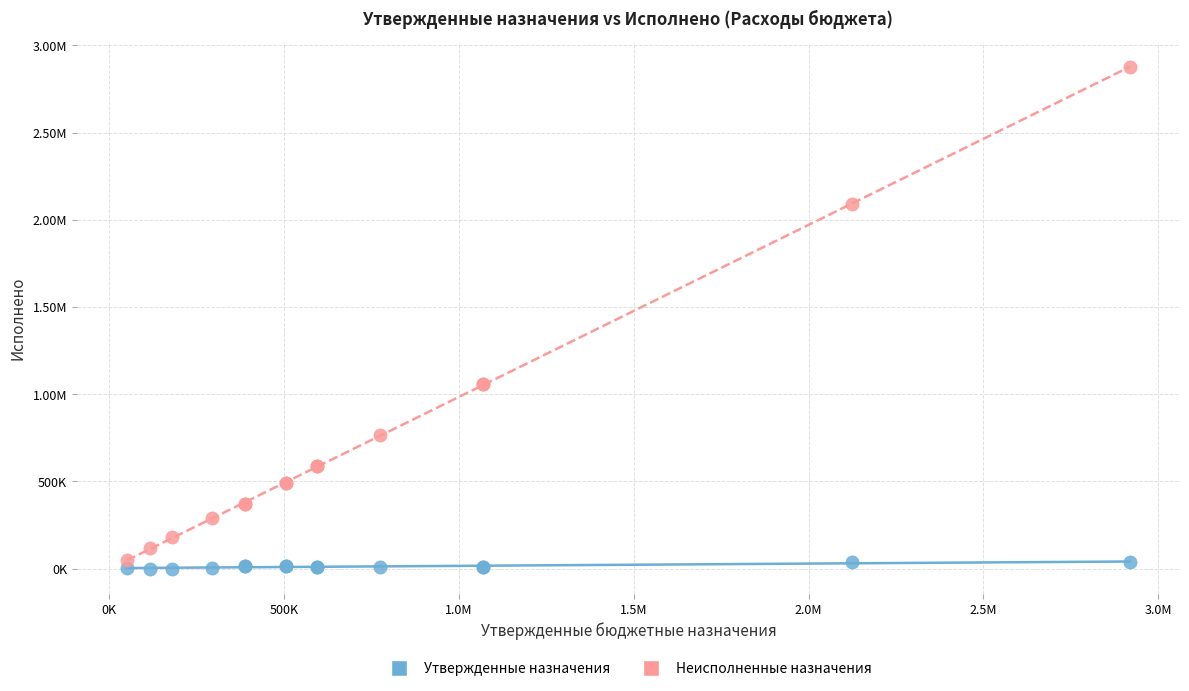

What are all the series names shown in the legend?

Утвержденные назначения, Неисполненные назначения